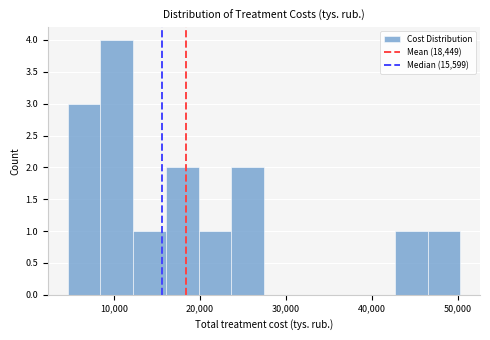

Read against the x-axis, roughly where is the centre of the tallest bar?

10000